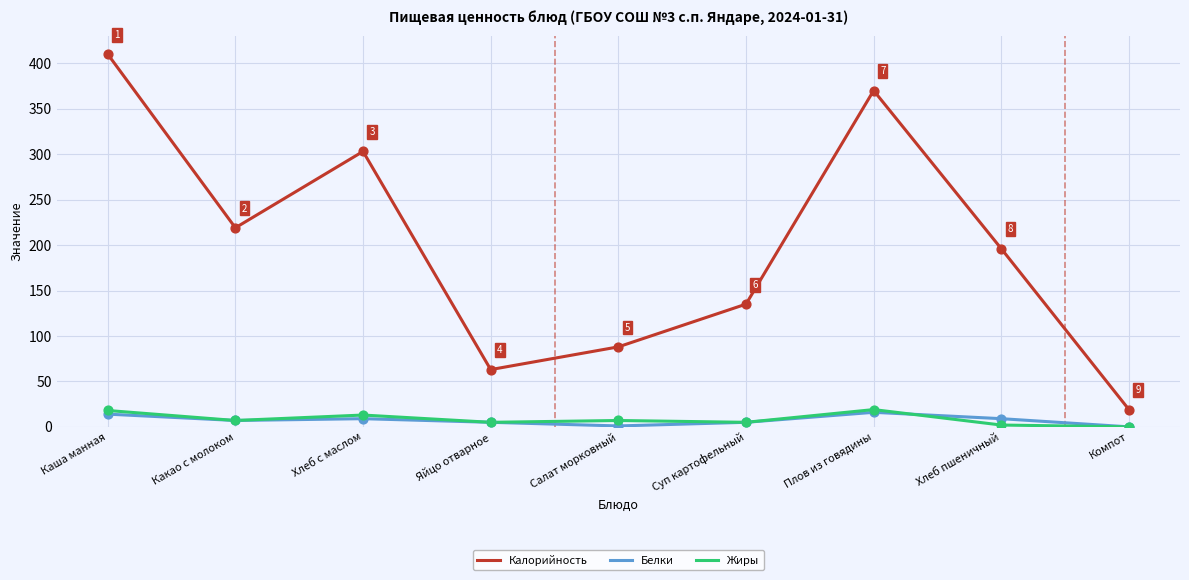

What is the spread (max minus min) of values at Плов из говядины?

354